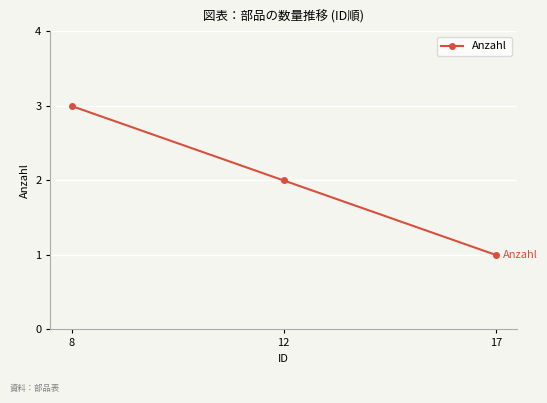

Where does the data first go above 2?

8